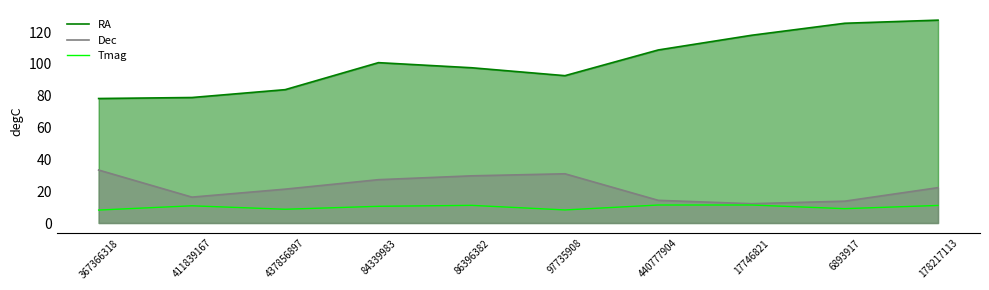

What value does the Dec series have at 367366318?

33.3